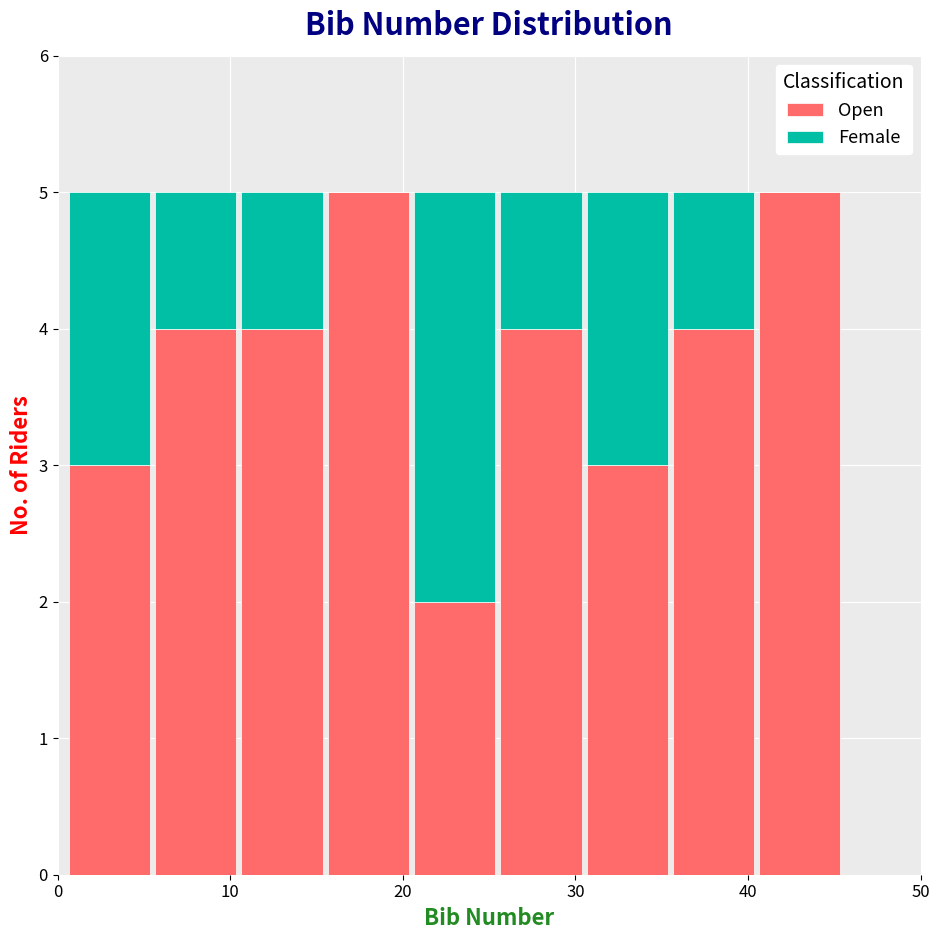

Reading left to right, transcribe this chart: for each stacked bar, give the range it covers on the x-axis and its total height. Neither the bar edges nor the heights are printed on the chart, so give them approximately, as read against the axes.

0.5 to 5.5: 5
5.5 to 10.5: 5
10.5 to 15.5: 5
15.5 to 20.5: 5
20.5 to 25.5: 5
25.5 to 30.5: 5
30.5 to 35.5: 5
35.5 to 40.5: 5
40.5 to 45.5: 5